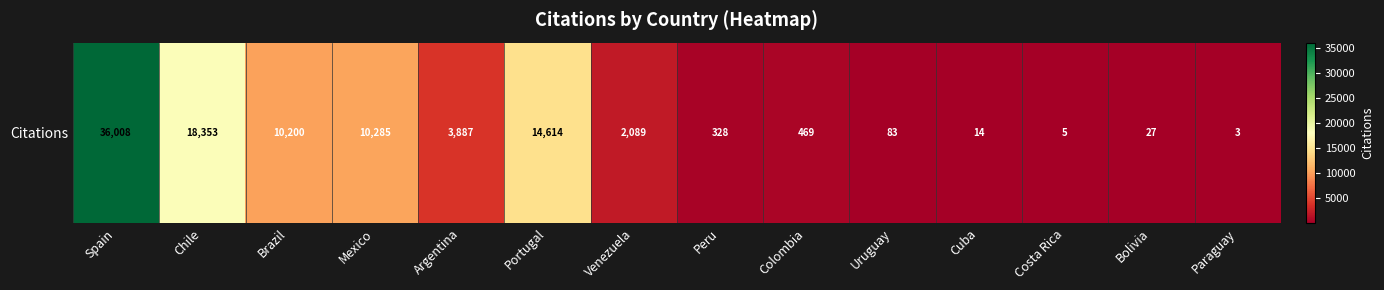

Which has a higher value, Spain or Venezuela?

Spain